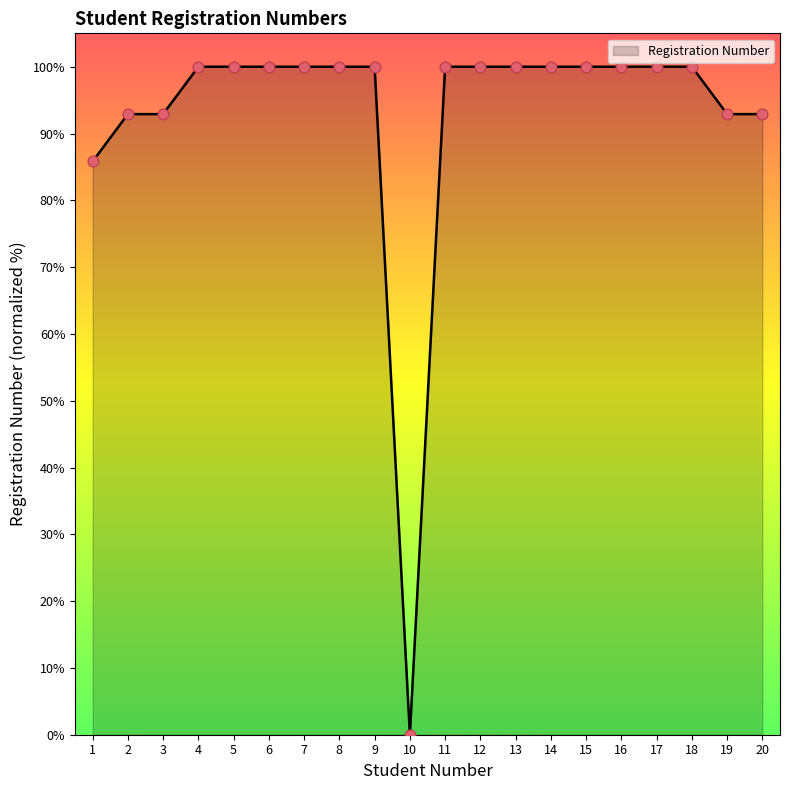

Between 2 and 14, which is larger?

14